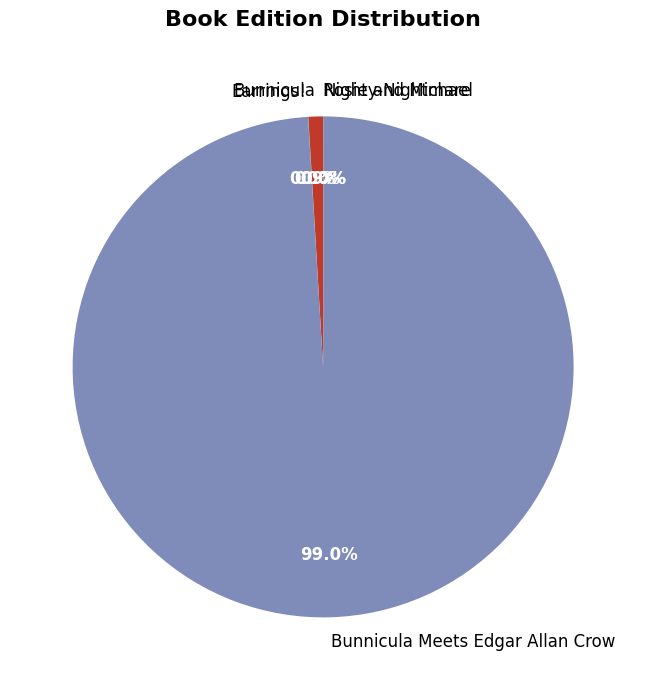

Is Bunnicula Meets Edgar Allan Crow the majority of the pie?

Yes